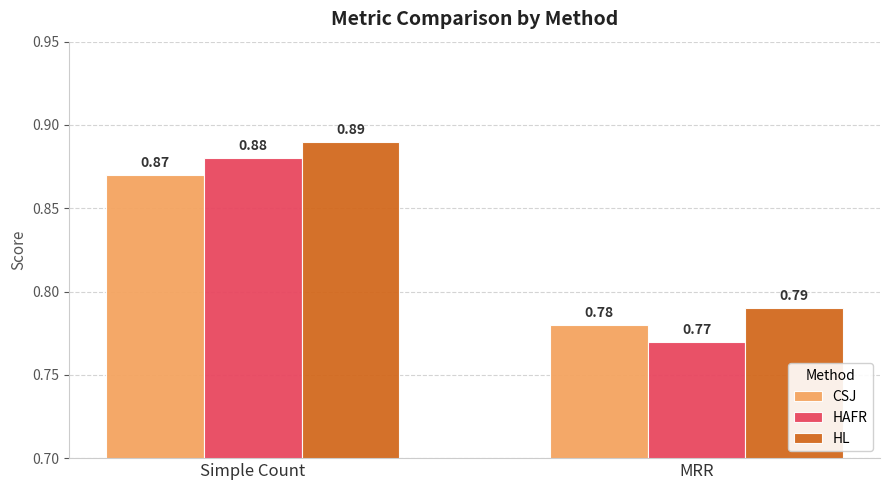

At Simple Count, list the series in order from largest to smallest.

HL, HAFR, CSJ